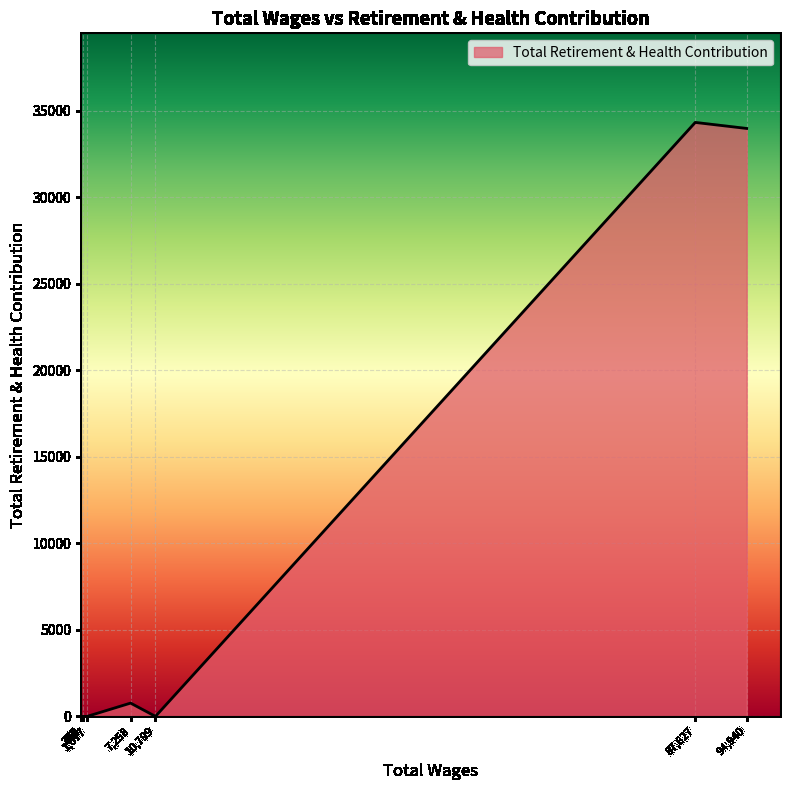

How many distinct data groups are displayed?

1